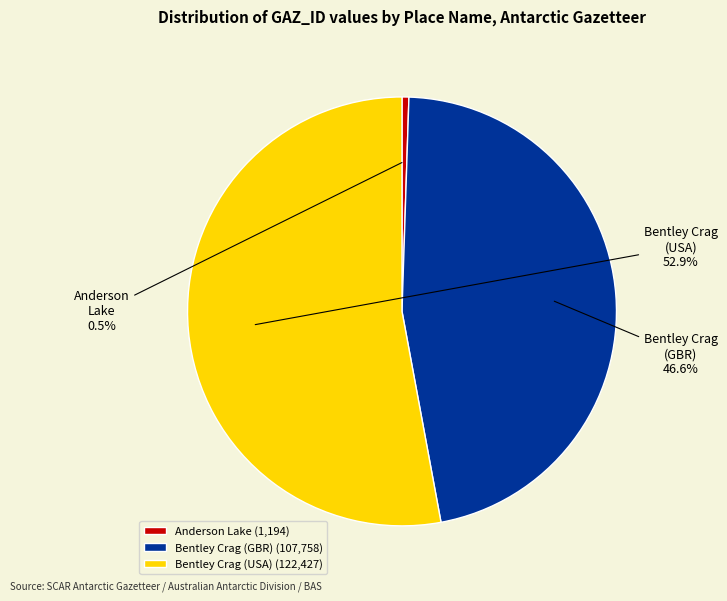

Rank the categories by value from lowest to highest.

Anderson Lake, Bentley Crag (GBR), Bentley Crag (USA)